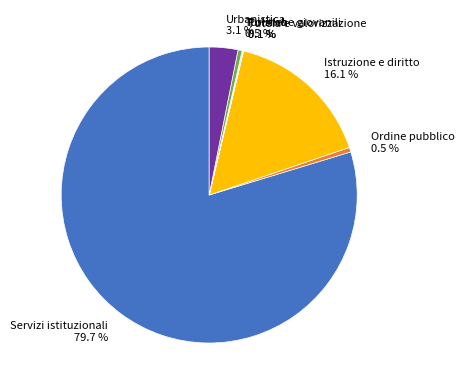

Approximately how many times larger is the value at Servizi istituzionali 79.7 % compared to Ordine pubblico 0.5 %?

159.6